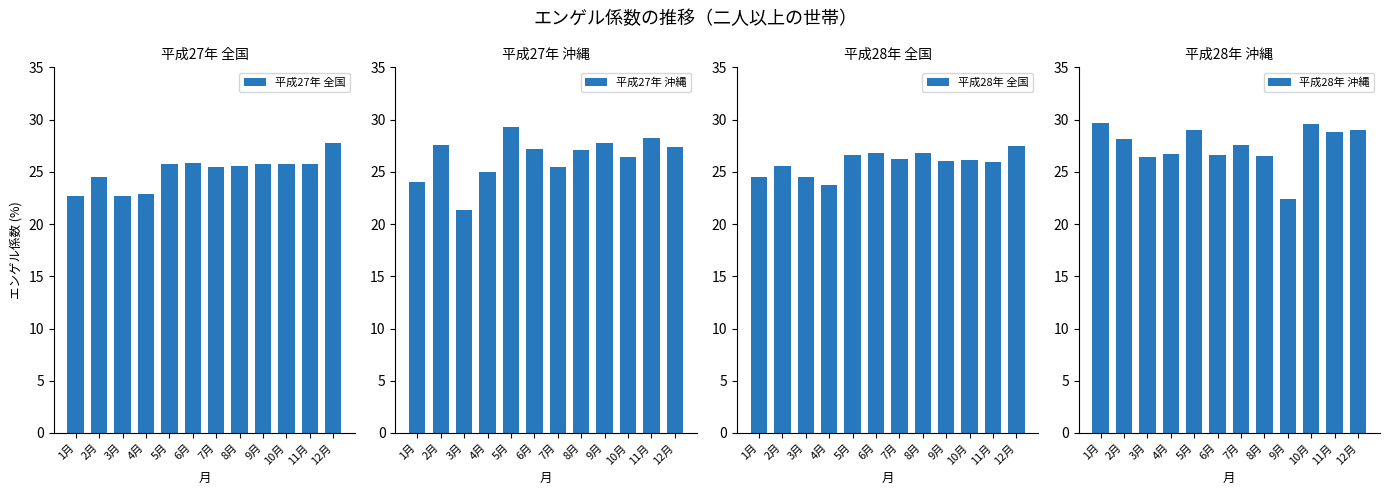

What is the value of the 平成28年 全国 bar at the 8th from the left?

26.8